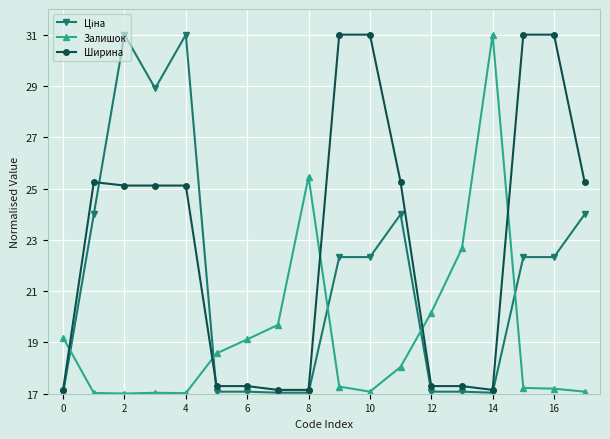

What is the value of the Залишок point at the 16th from the left?

17.2